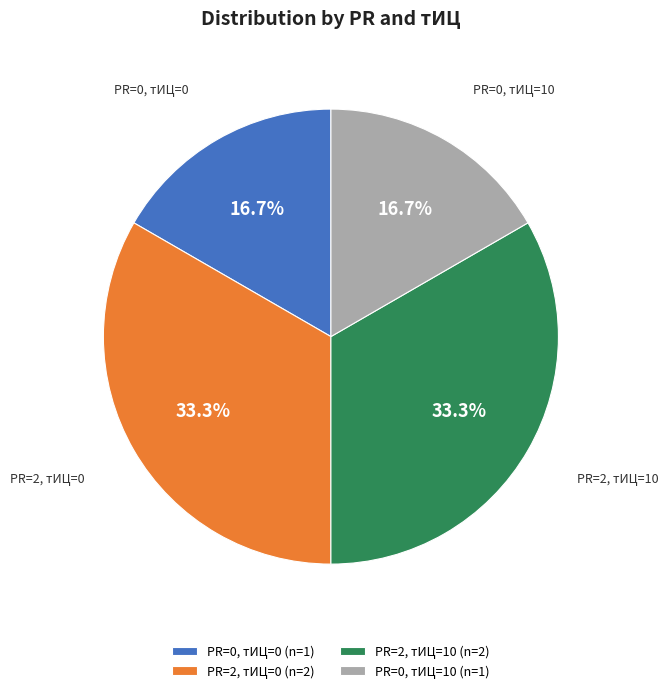

Is there a majority slice in this chart?

No